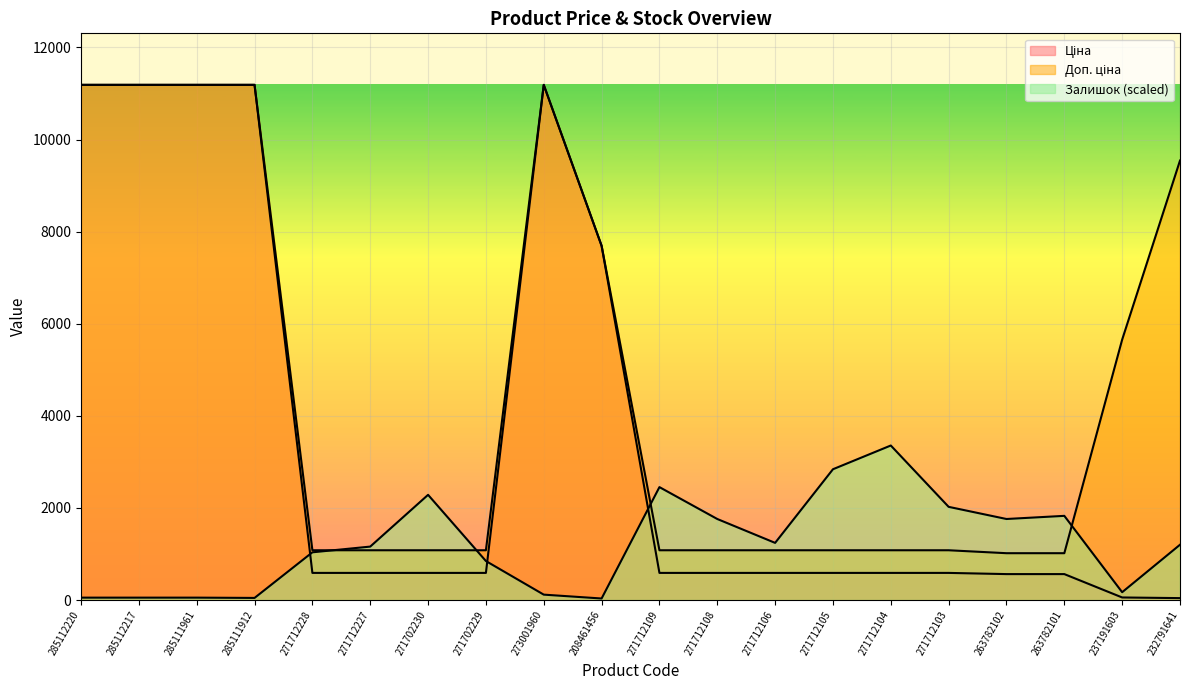

True or false: Доп. ціна and Ціна cross at least once.

False